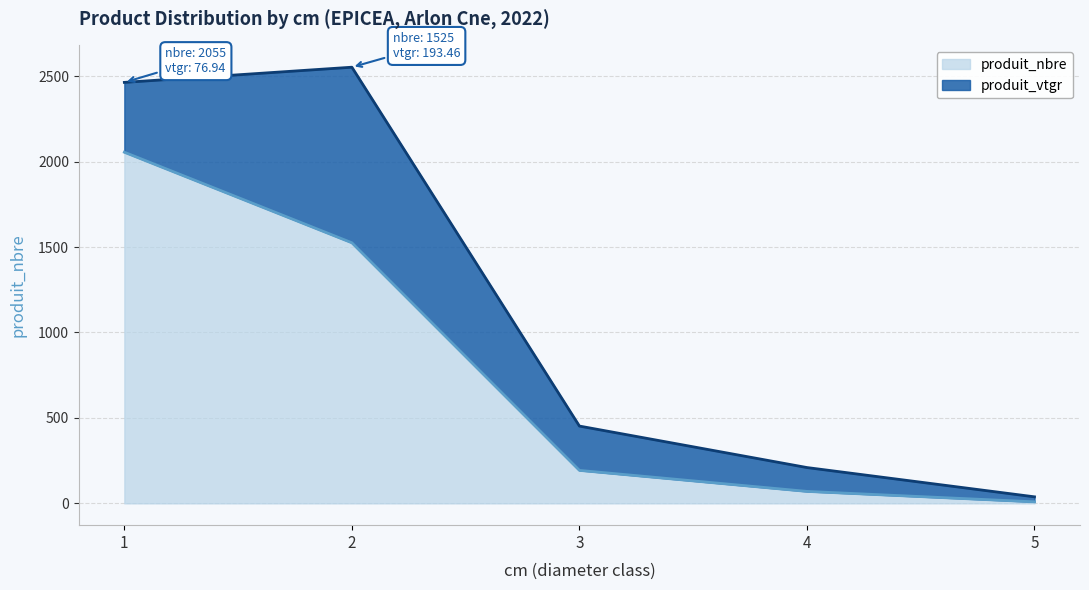

Reading left to right, transcribe all the data shown in this chart.

2055	1525	193	70	9